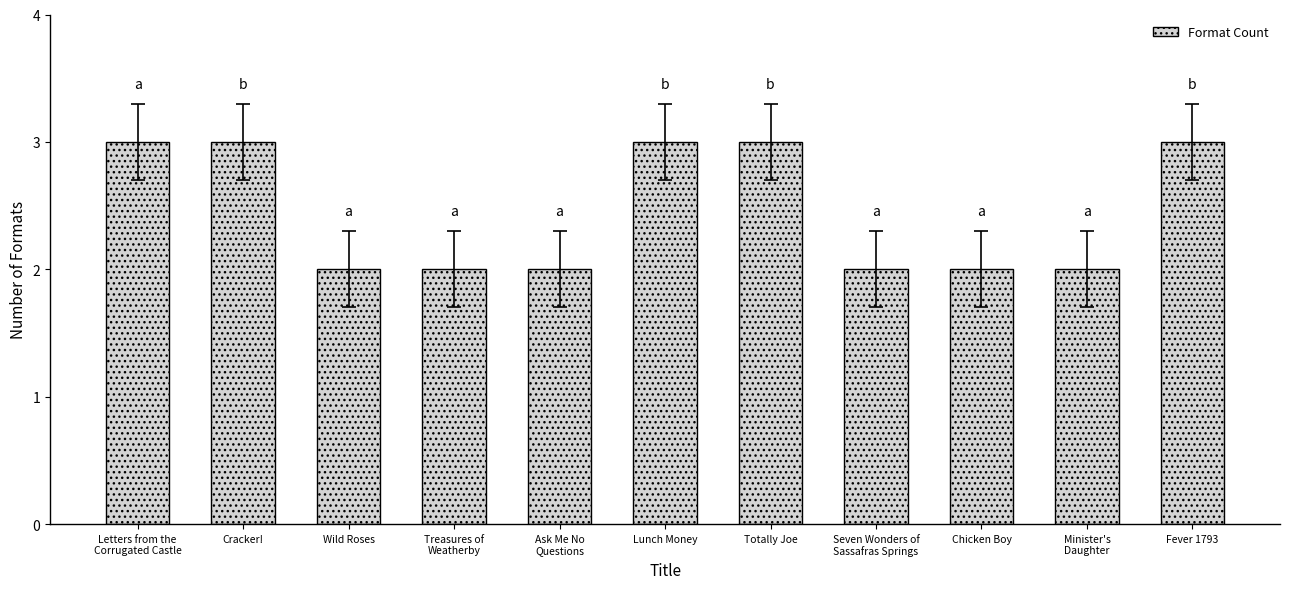

Approximately how many times larger is the value at Totally Joe compared to Minister's
Daughter?

1.5